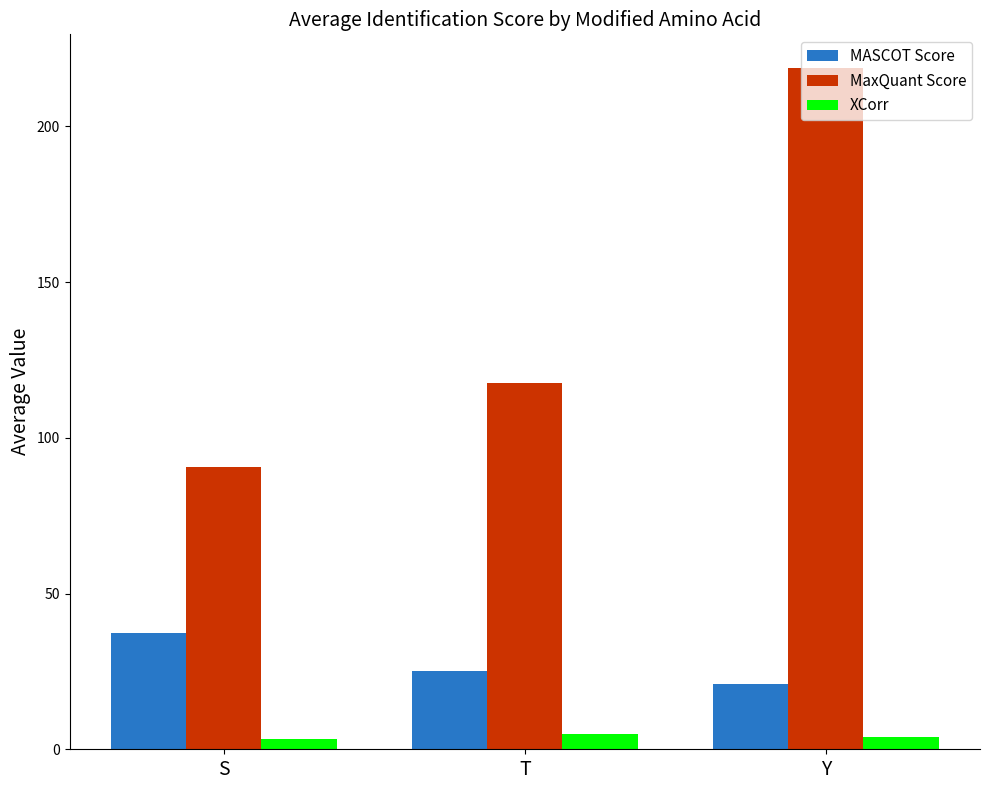

What is the difference between the highest and lowest values at S?

87.4